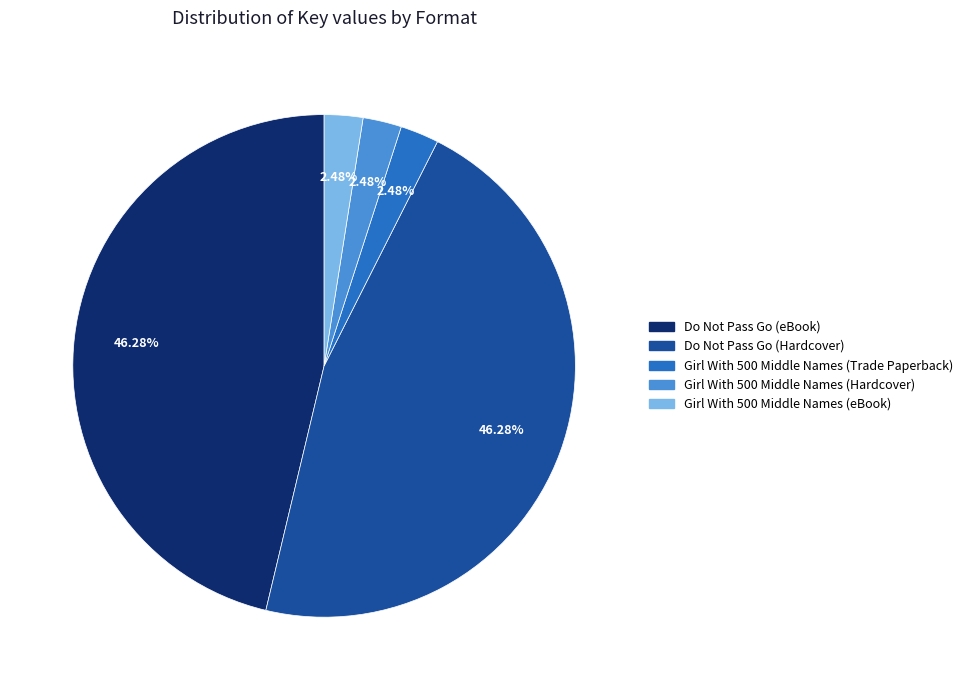

How many segments does this pie chart have?

5